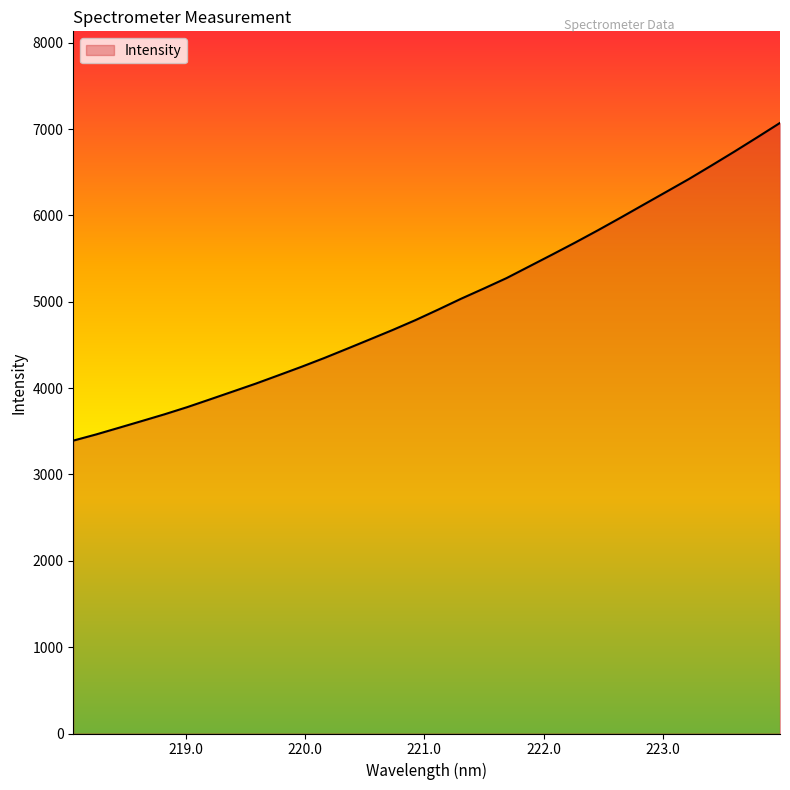

What is the difference between the maximum and minimum values?

3679.0